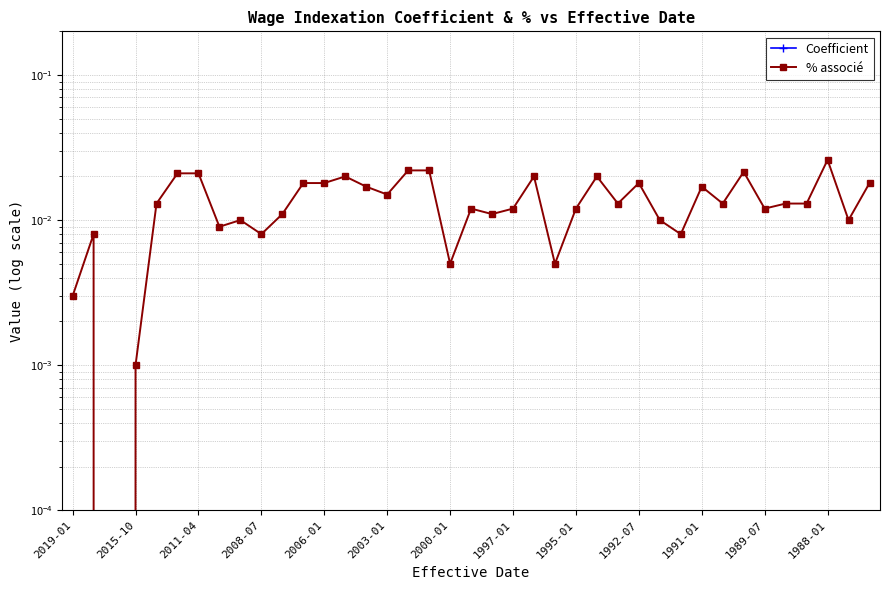

List the labels in order of Coefficient value, largest first.

36, 16, 17, 32, 2003-01, 2000-01, 13, 22, 25, 1989-07, 1988-01, 27, 38, 14, 30, 15, 2006-01, 26, 31, 34, 35, 19, 21, 24, 33, 1991-01, 20, 1995-01, 28, 37, 1997-01, 2015-10, 1992-07, 29, 18, 23, 2019-01, 2008-07, 2011-04